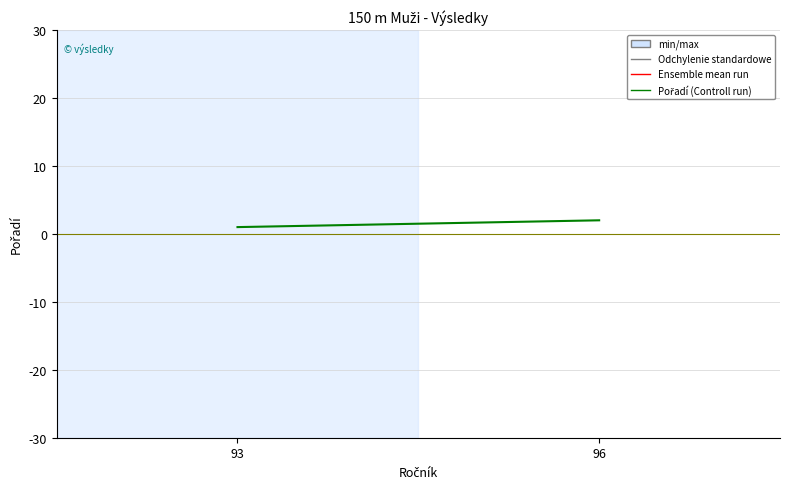

What is the greatest value displayed?

2